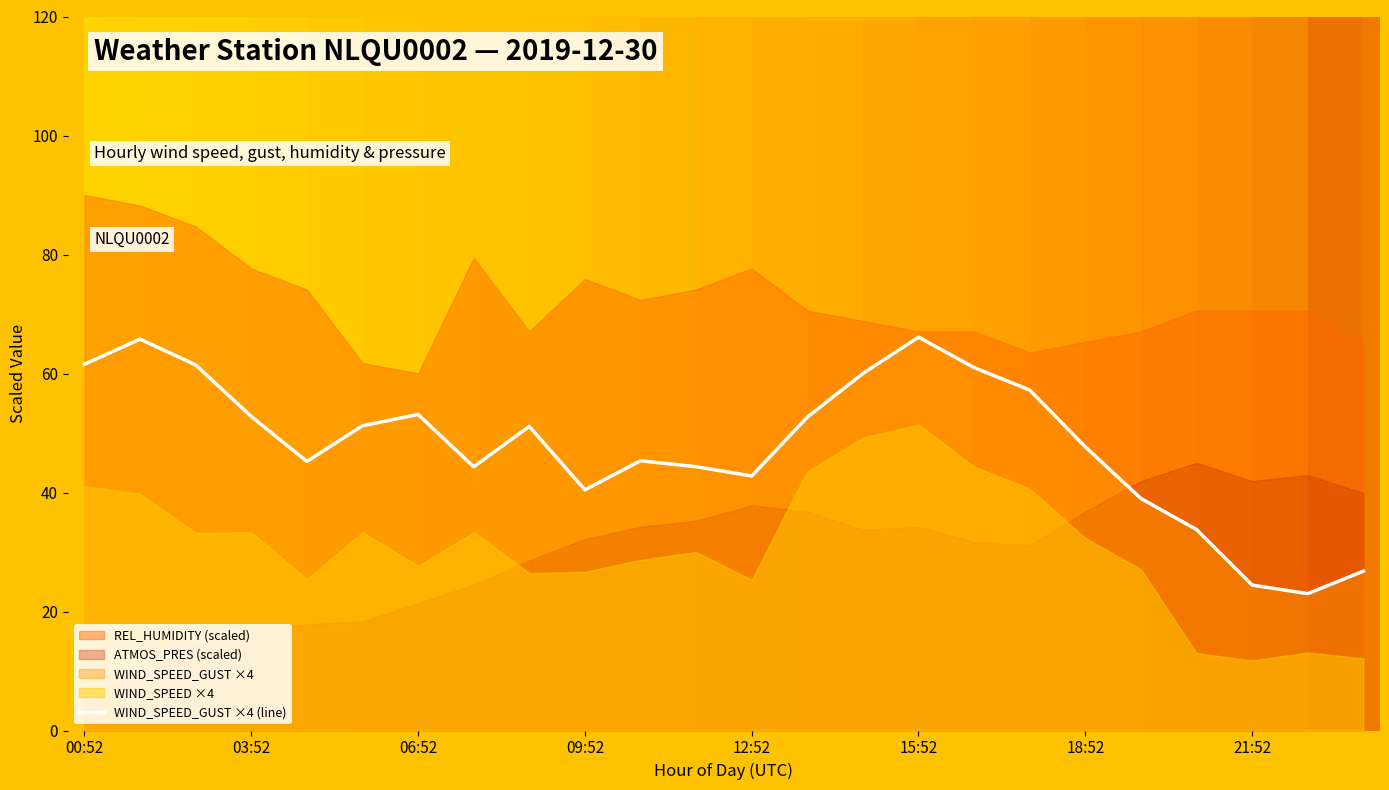

What is the highest value of the WIND_SPEED_GUST ×4 (line) series?

66.1